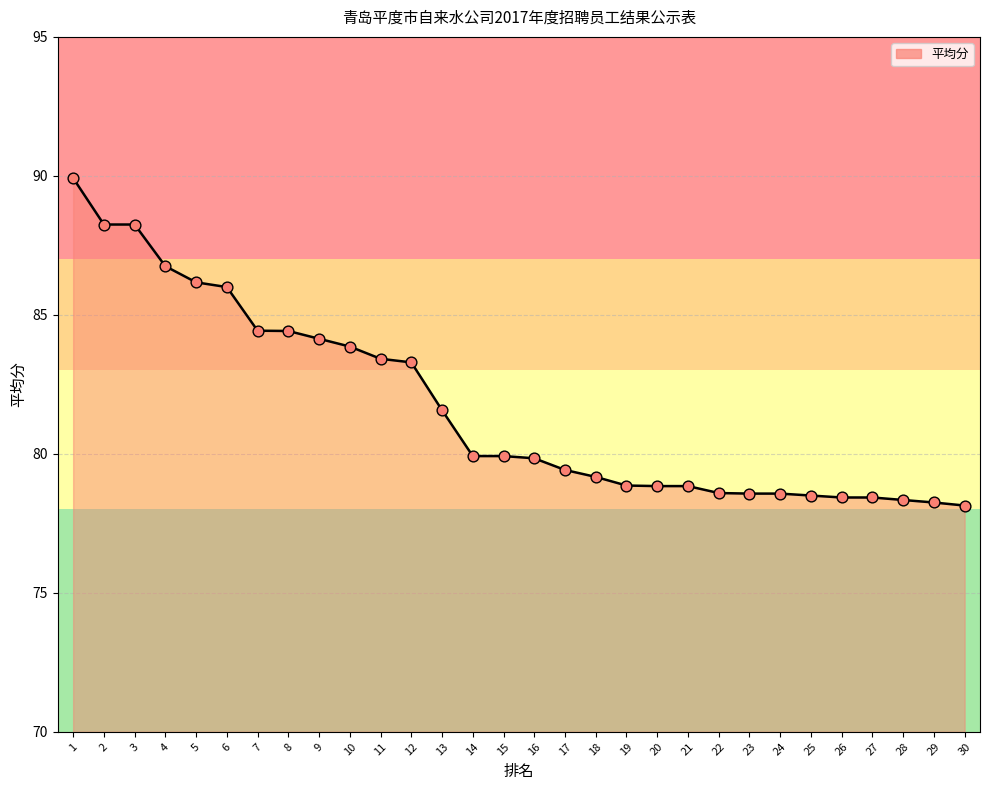

Which has a higher value, 9 or 7?

7